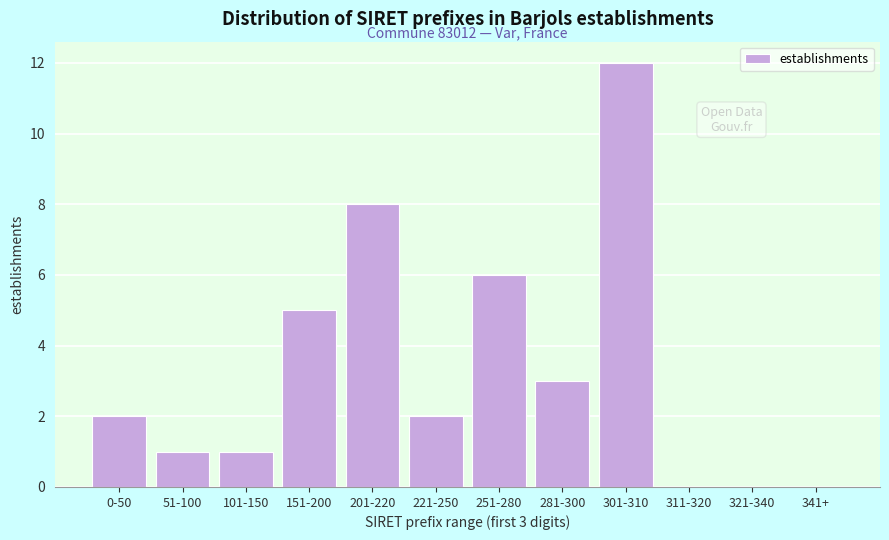

Reading left to right, what are all the values shown in this chart?

0-50=2	51-100=1	101-150=1	151-200=5	201-220=8	221-250=2	251-280=6	281-300=3	301-310=12	311-320=0	321-340=0	341+=0